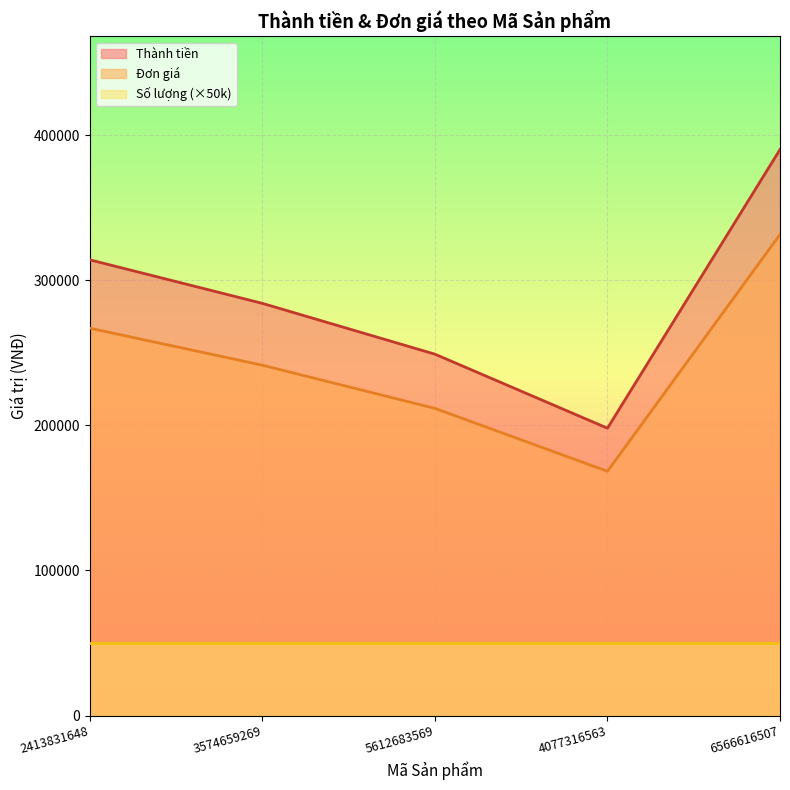

Where does the Đơn giá series first go above 241400?

2413831648